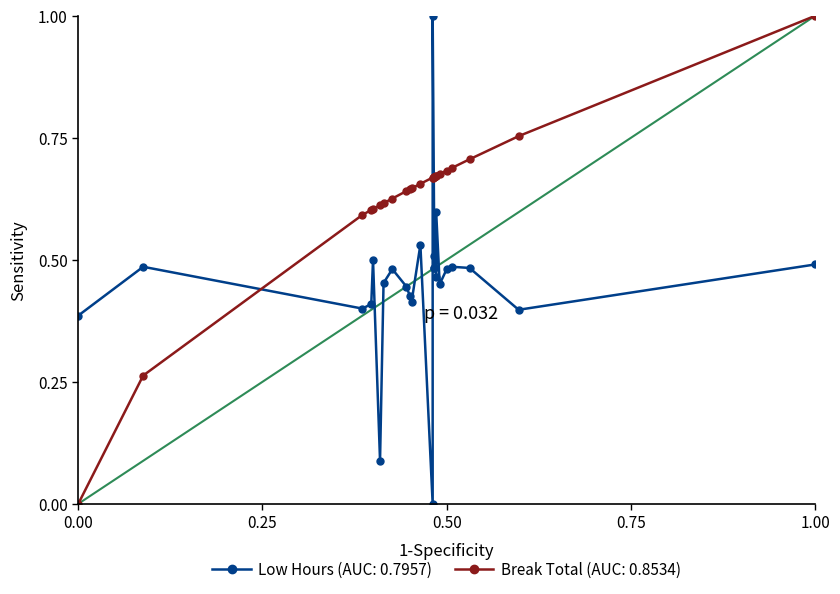

What is the value of the Break Total (reference) point at the 2nd from the left?

0.3